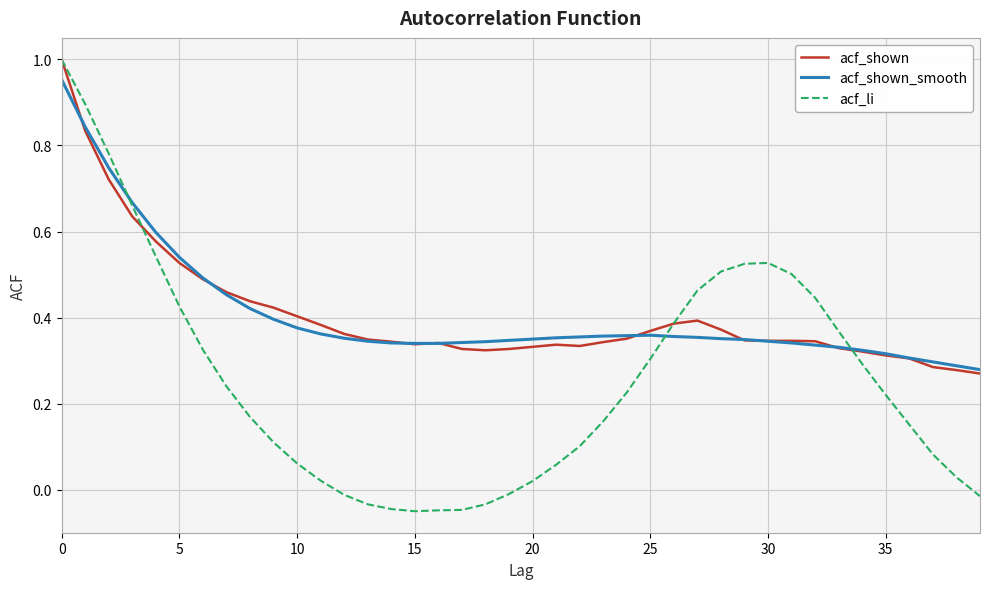

Which series has the largest range (max minus min)?

acf_li